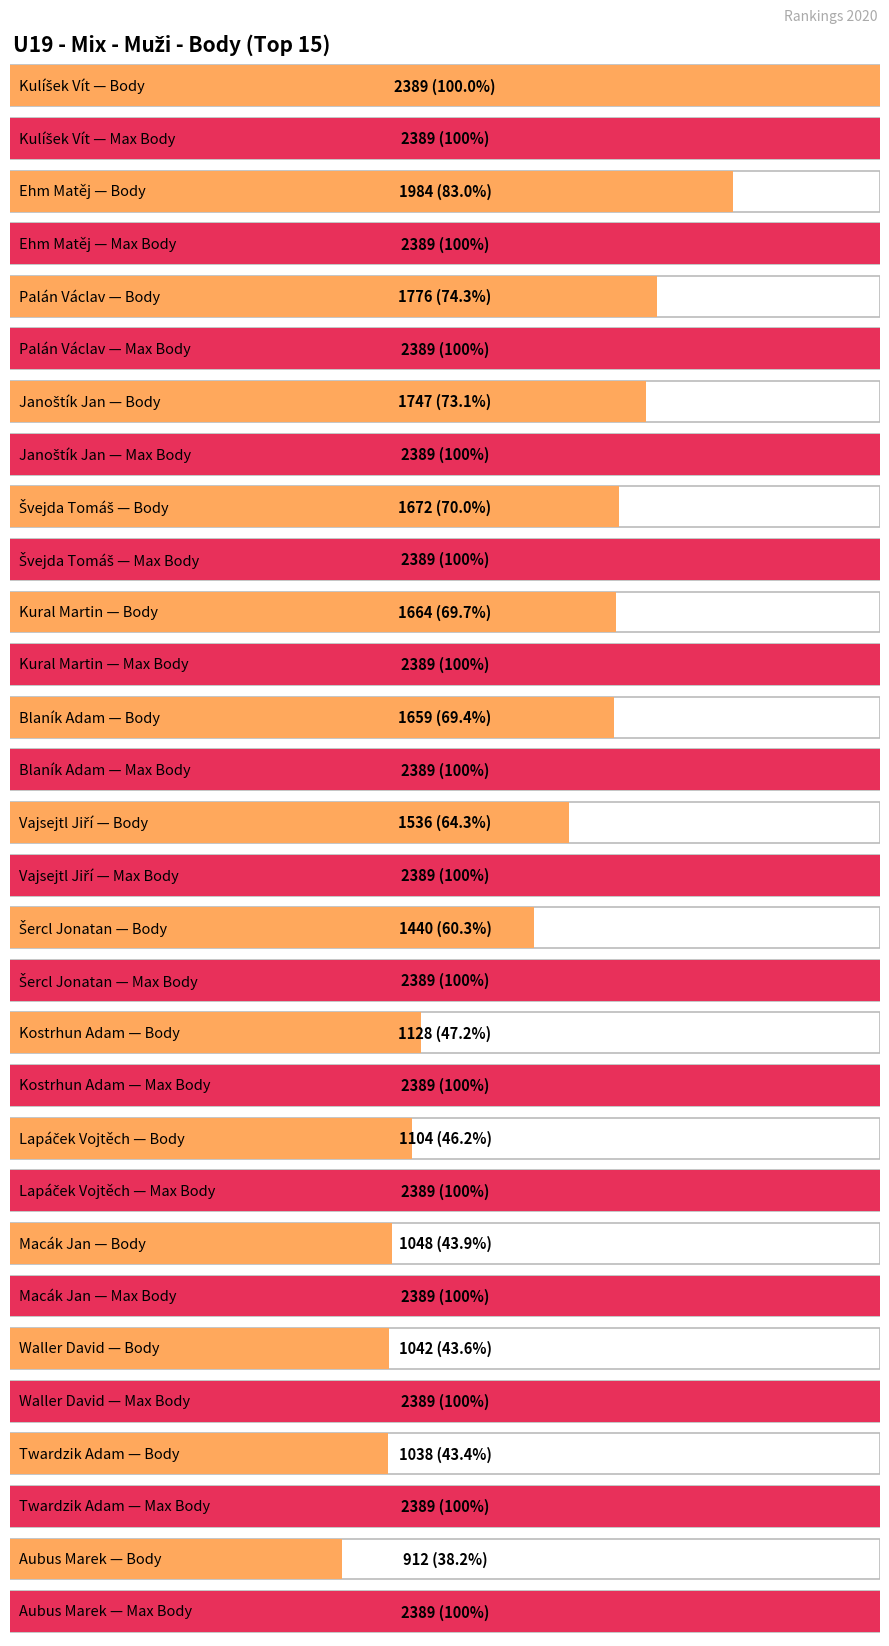

Which label corresponds to the smallest value in the chart?

Aubus Marek